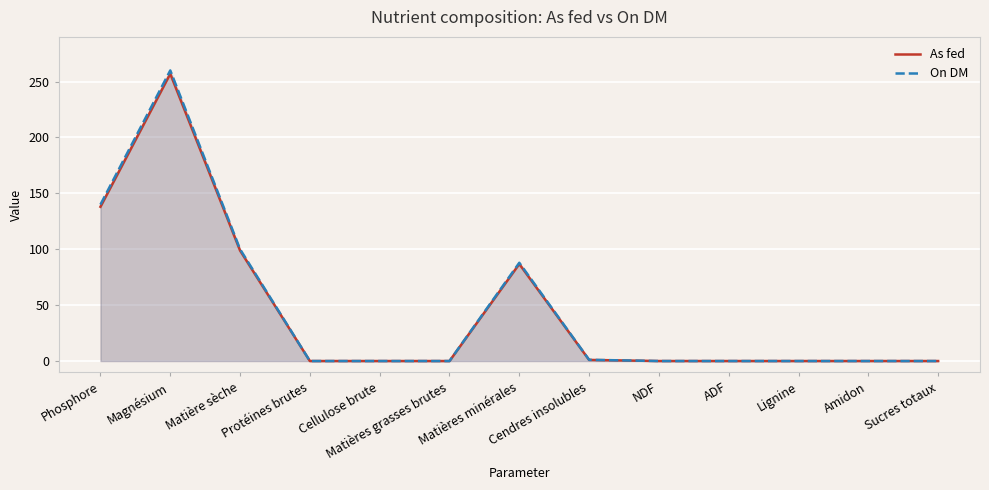

At Magnésium, list the series in order from largest to smallest.

On DM, As fed